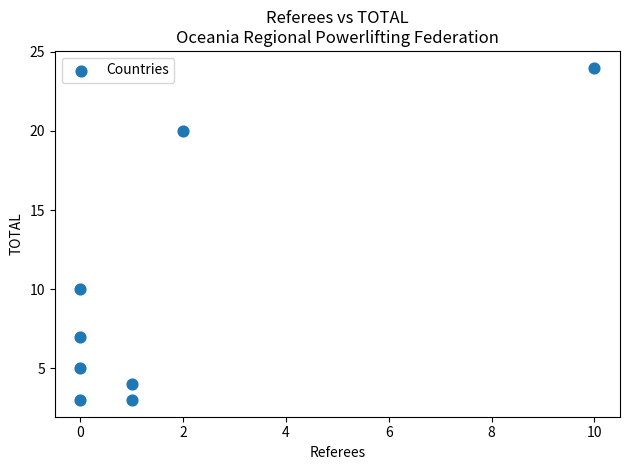

What Y value in the scatter plot is closest to 13?

10